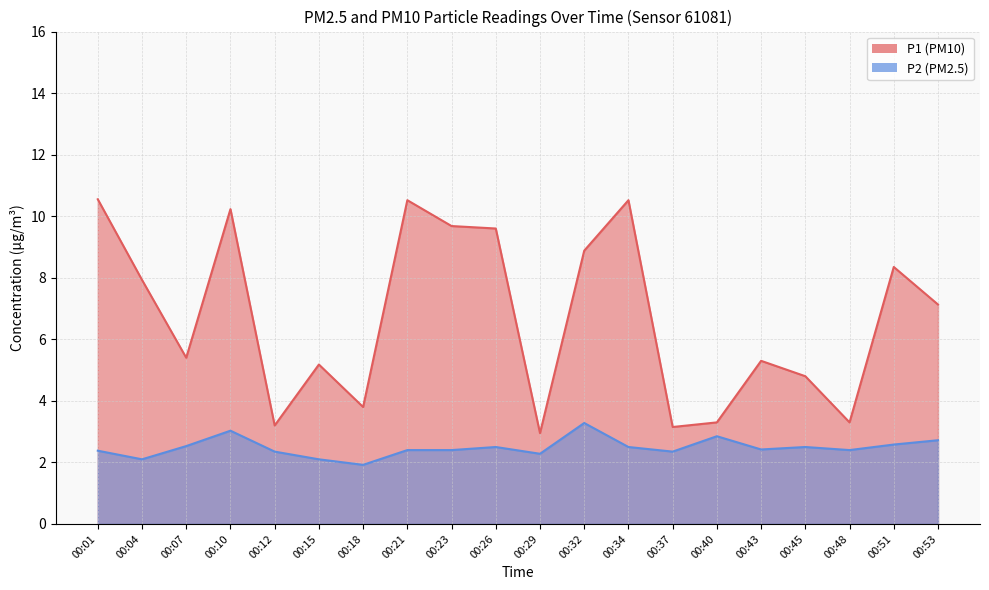

What is the difference between the maximum and minimum values in the P2 series?

1.4